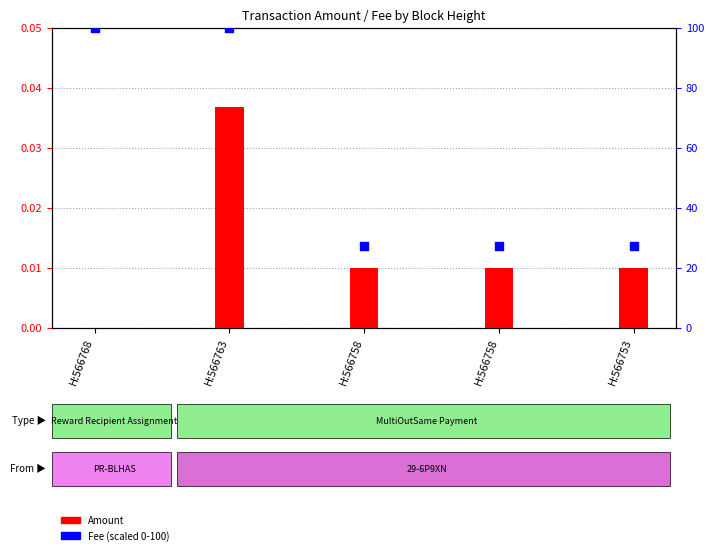

What is the total value across all series at H:566763?

100.0